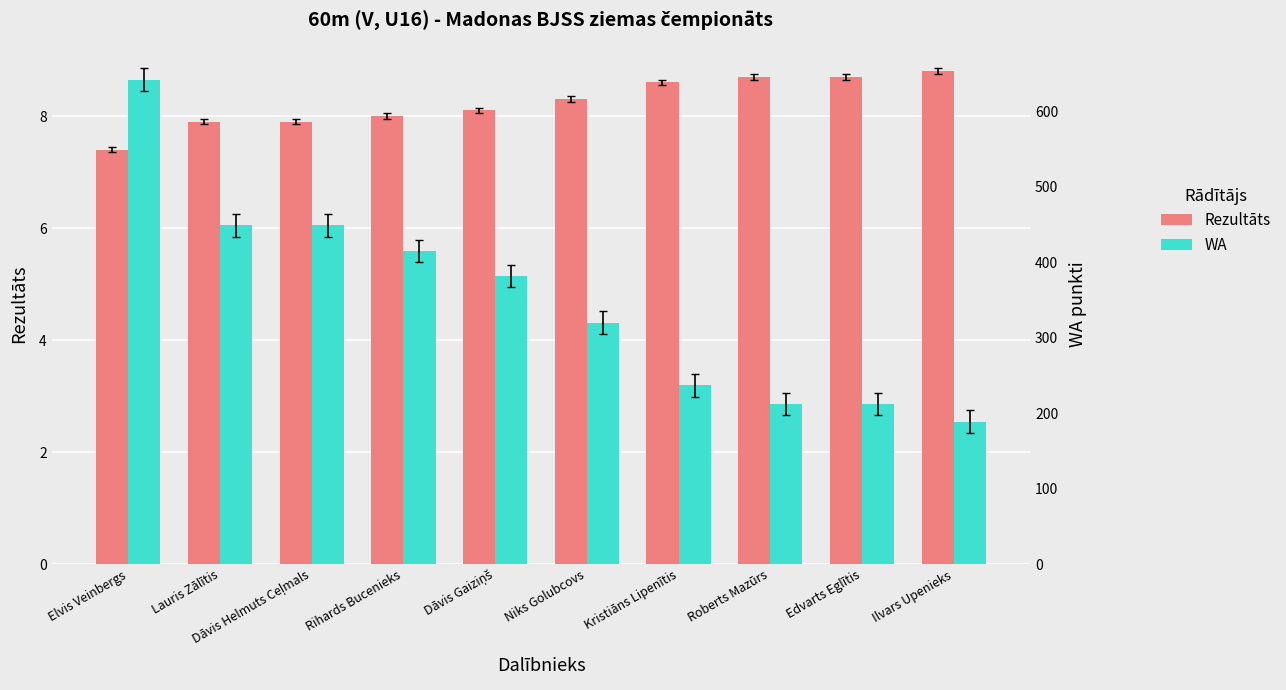

How many values in the WA series exceed 382?

4